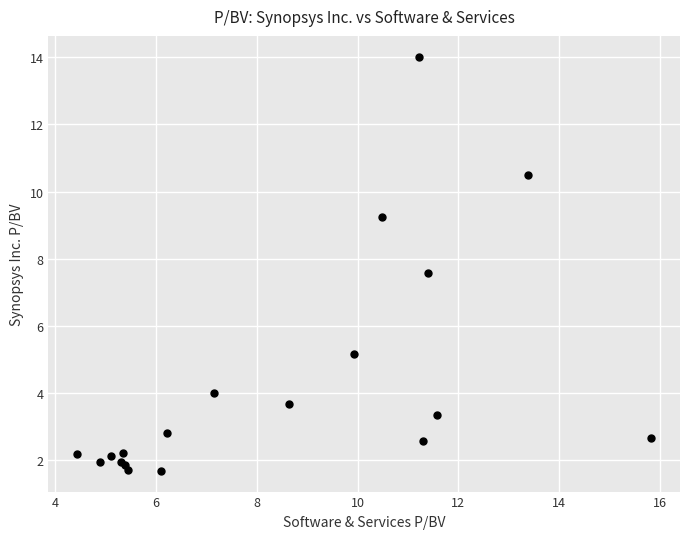

What Y value in the scatter plot is closest to 7?

7.6